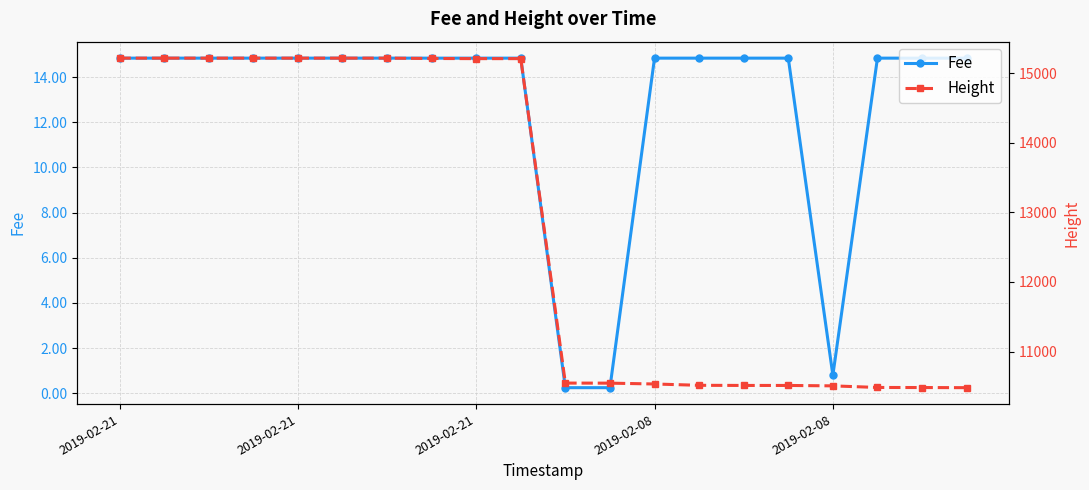

At which category does the chart reach its peak across all series?

2019-02-21